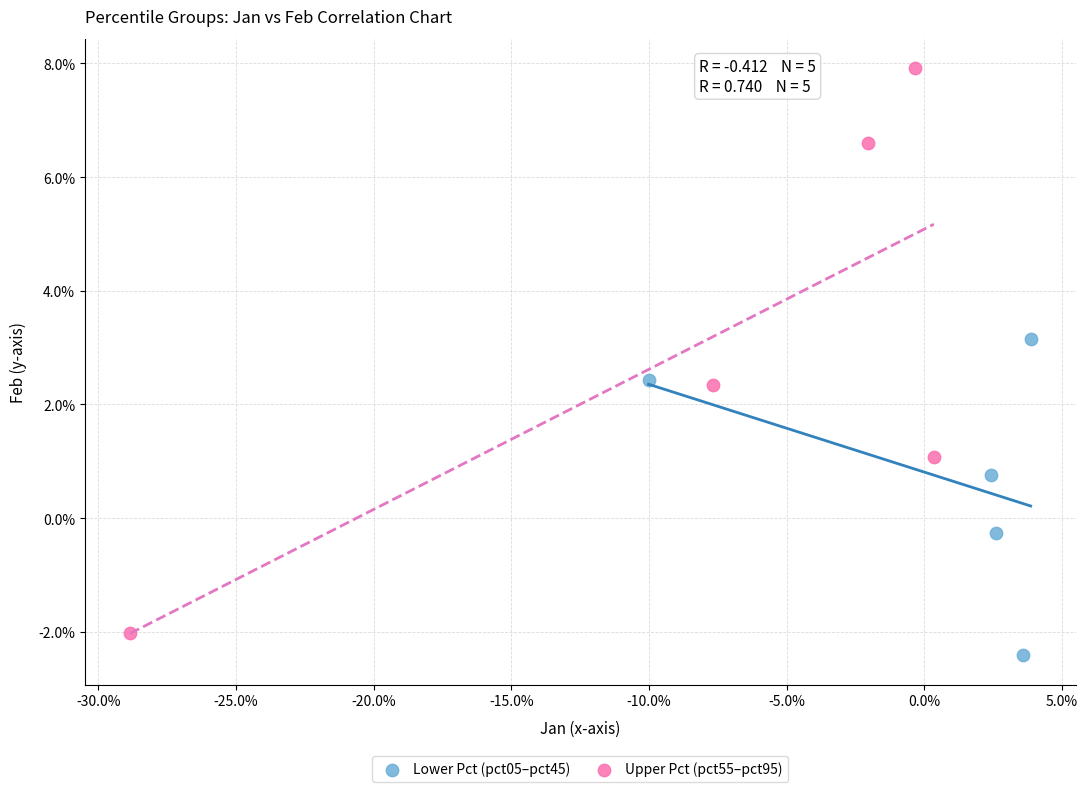

What are all the series names shown in the legend?

Lower Pct (pct05–pct45), Upper Pct (pct55–pct95)